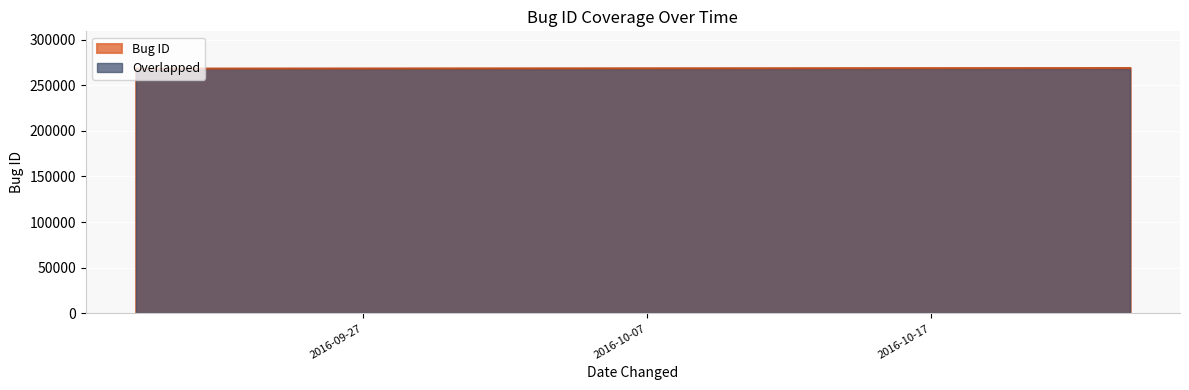

What is the sum of all values?

804915